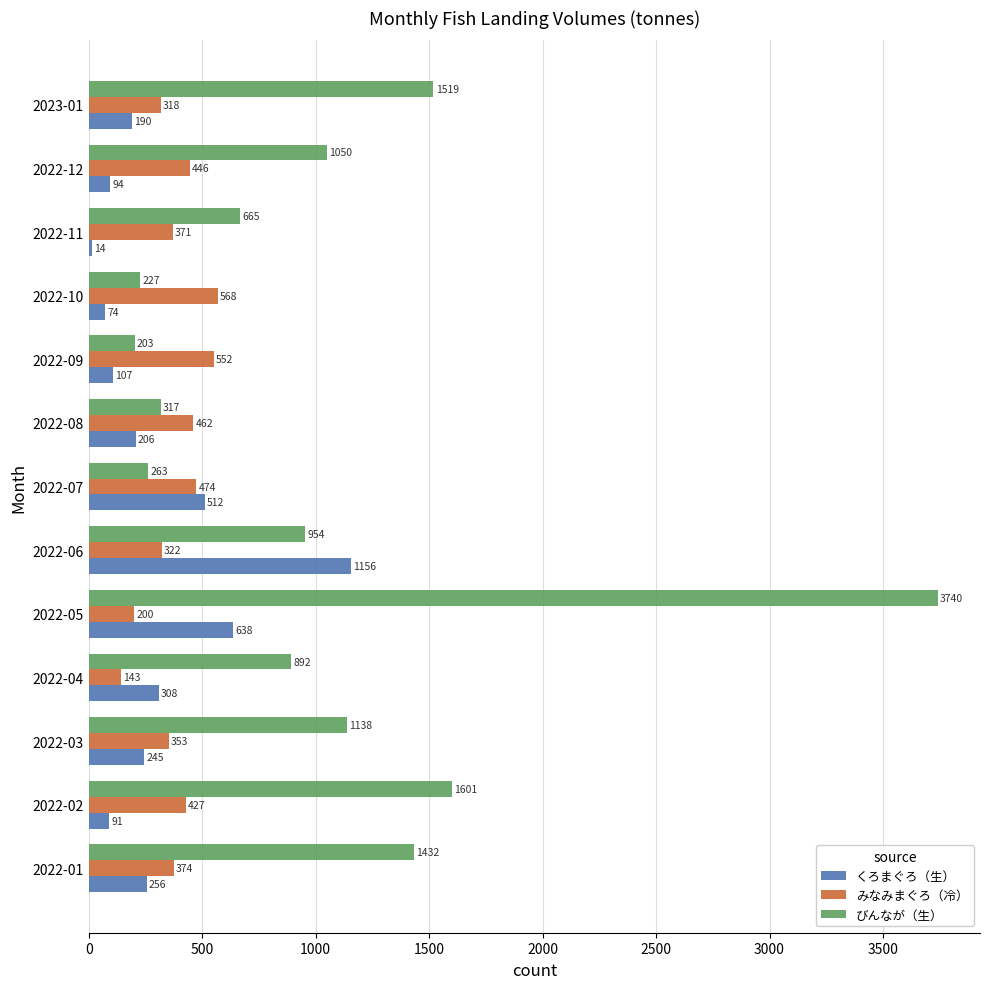

How many data points in くろまぐろ（生） are above 206?

7